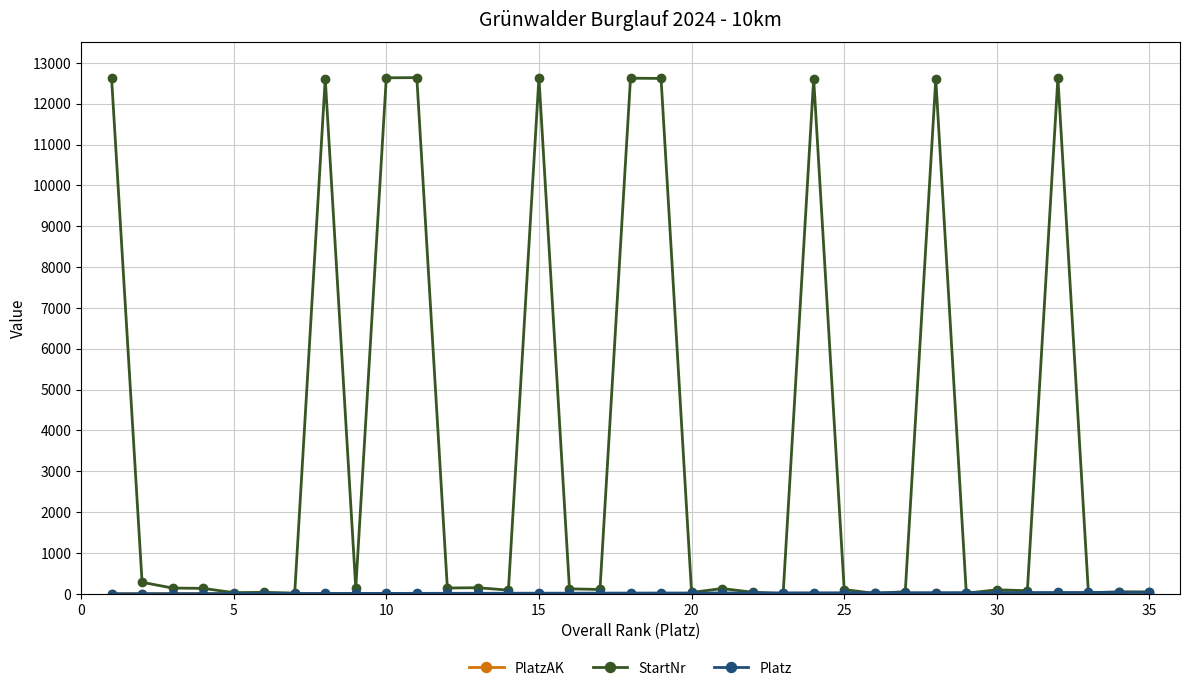

Which series has the largest total across all categories?

StartNr